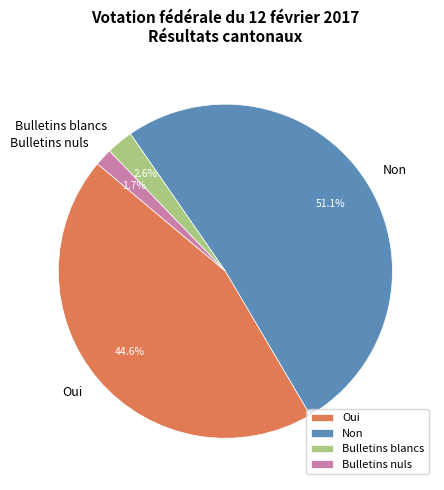

How many segments does this pie chart have?

4